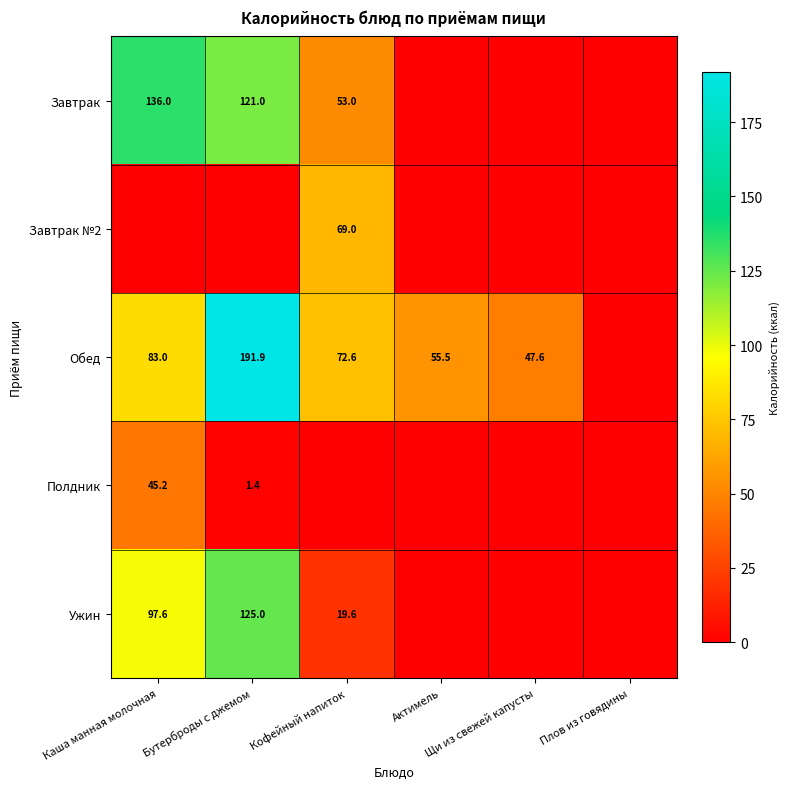

What is the difference between the second highest and second lowest values in the Полдник series?

1.4